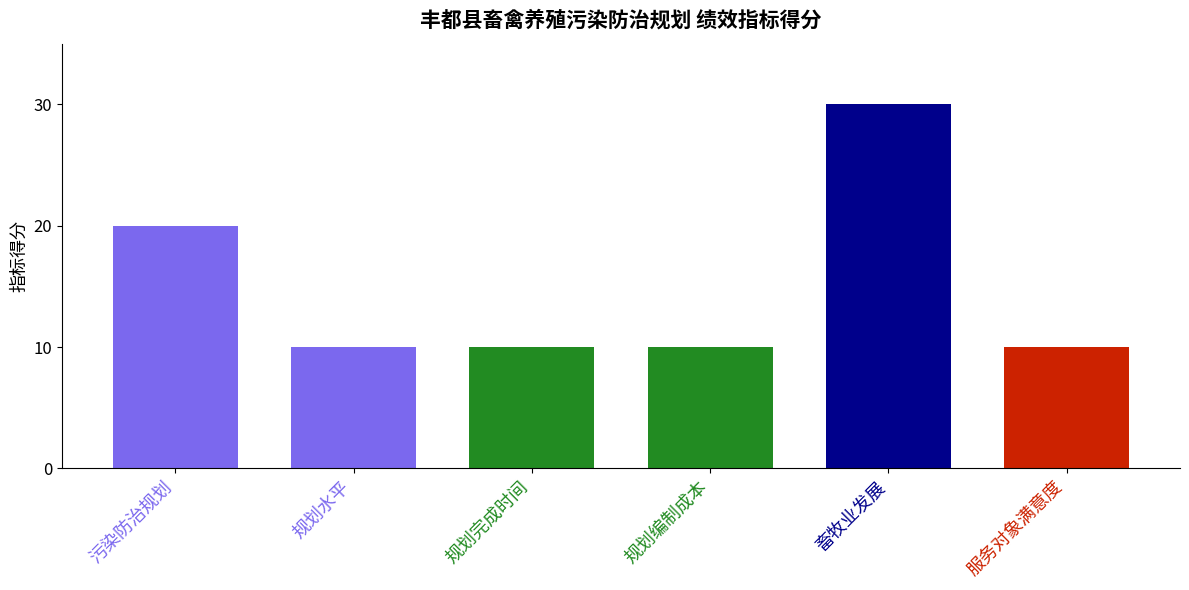

The value at 规划完成时间 is 10. True or false?

True